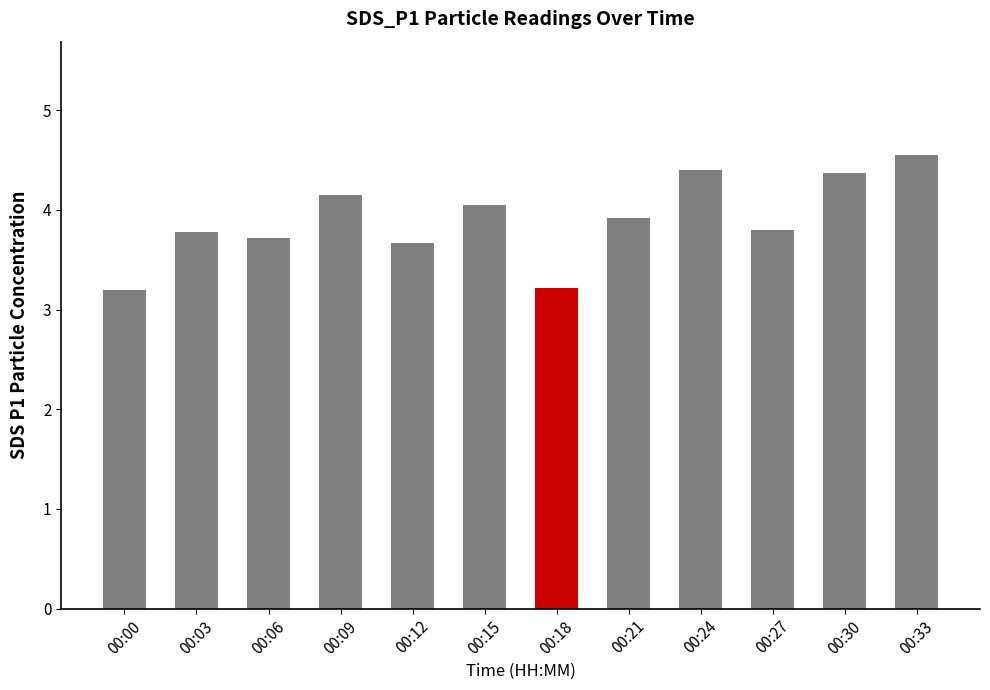

What is the smallest value displayed?

3.2